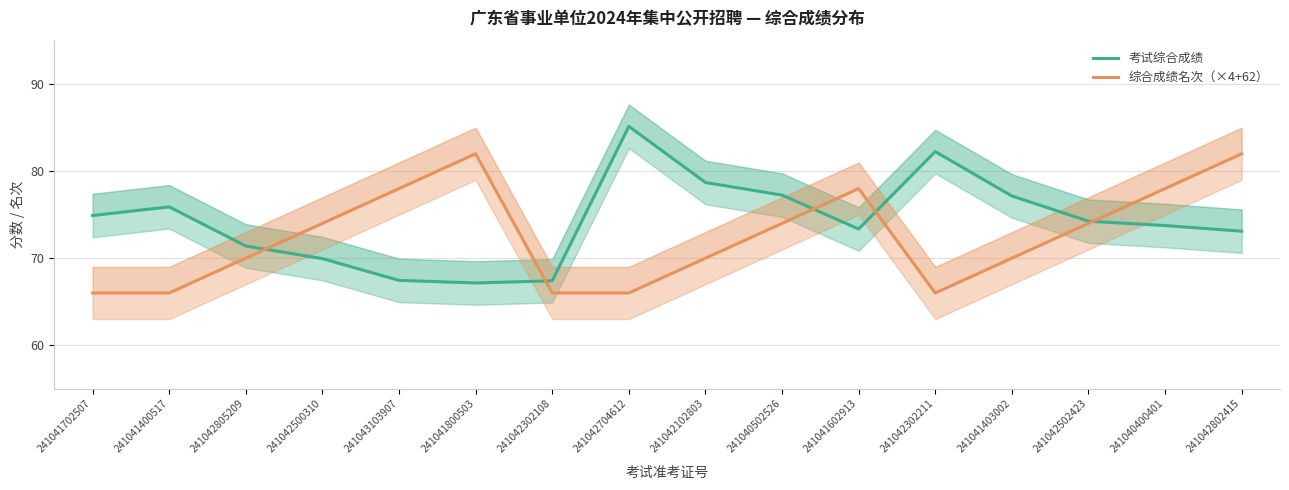

Between which two adjacent categories do 综合成绩名次（×4+62） and 考试综合成绩 first intersect?

241042805209 and 241042500310